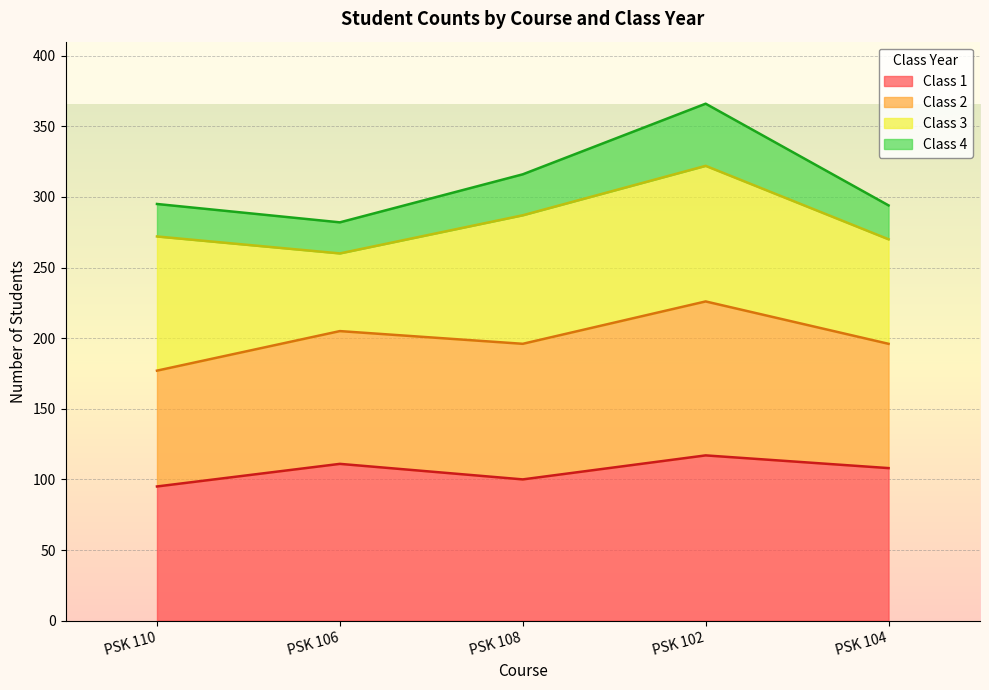

At which label is Class 4 closest to 324?

PSK 108